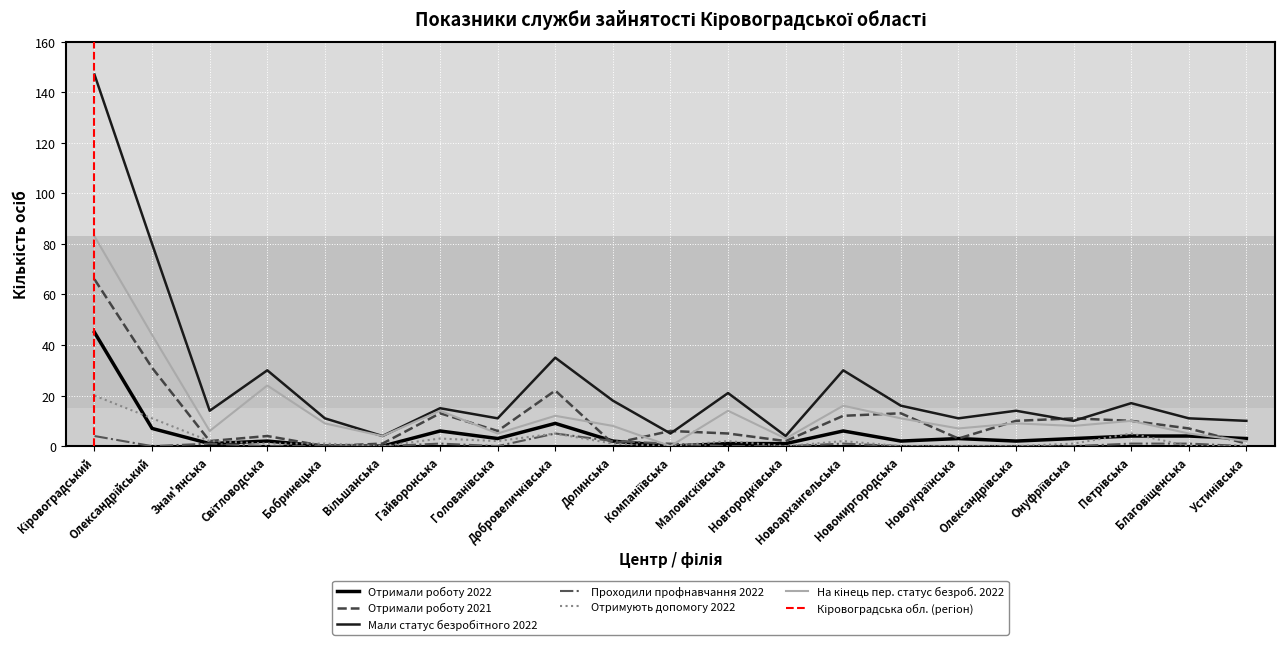

What is the spread (max minus min) of values at Долинська?

17